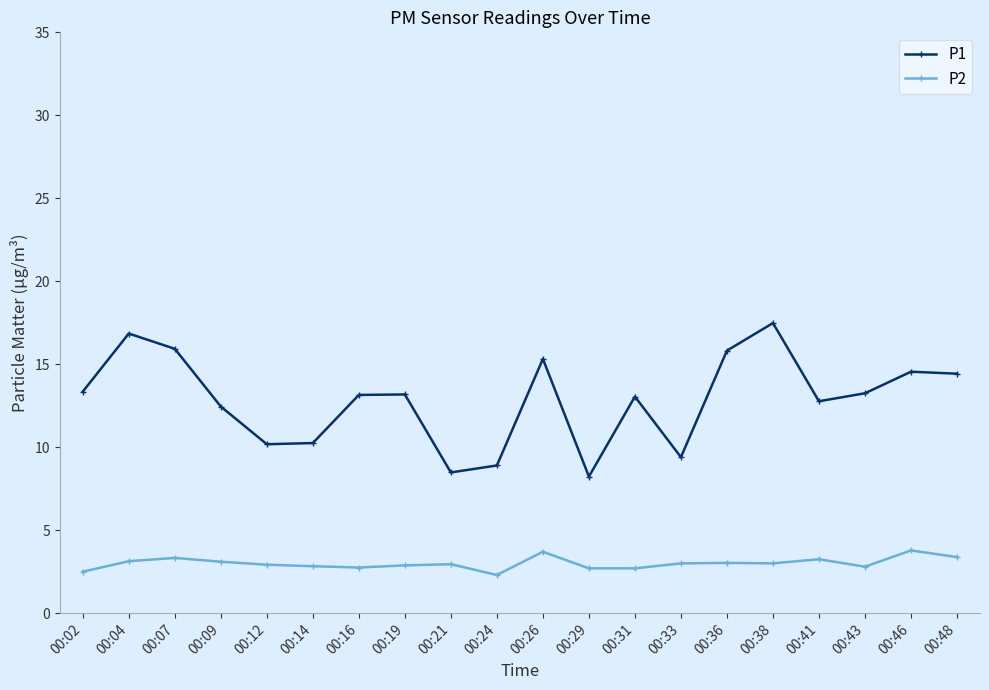

Which series has the widest spread of values?

P1